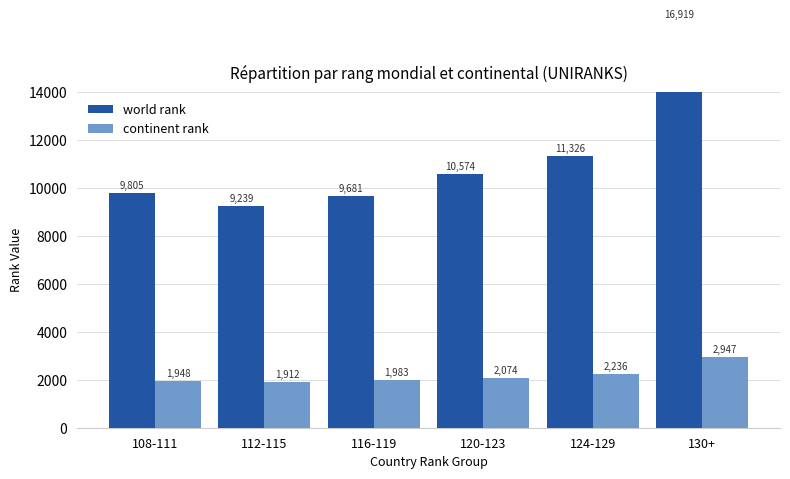

Which label corresponds to the smallest value in the chart?

112-115